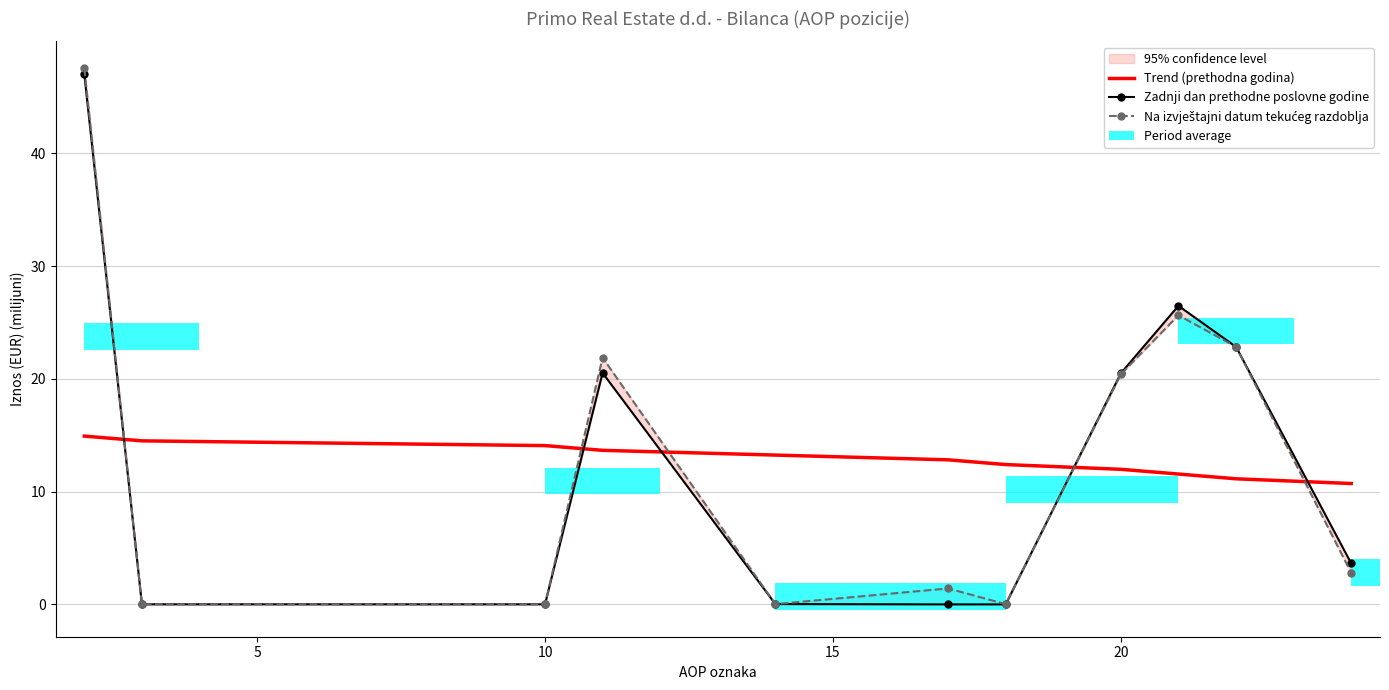

Is it true that Trend (prethodna godina) equals 18.9 at 20?

False